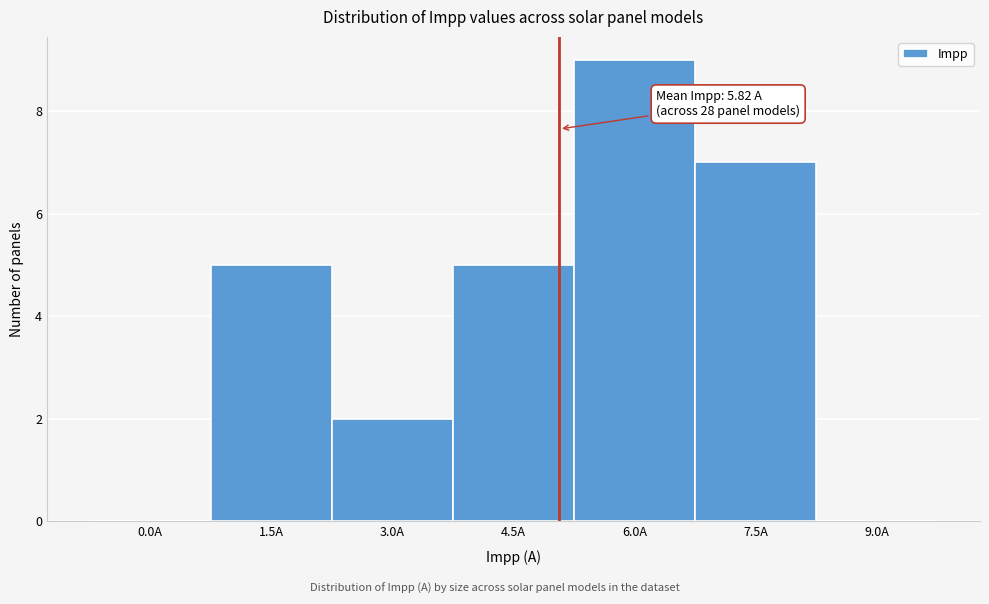

Reading left to right, list all the values displayed in this chart.

0.0A=0	1.5A=5	3.0A=2	4.5A=5	6.0A=9	7.5A=7	9.0A=0